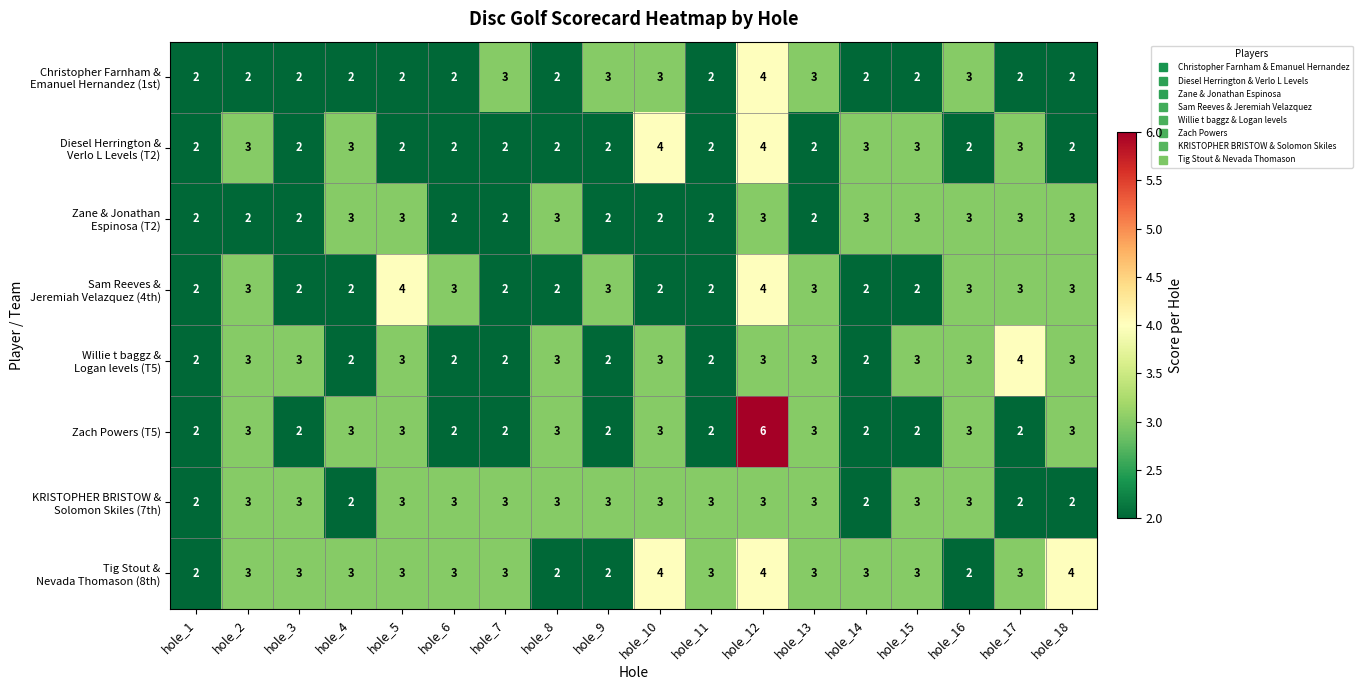

Count the number of categories in the chart.

18